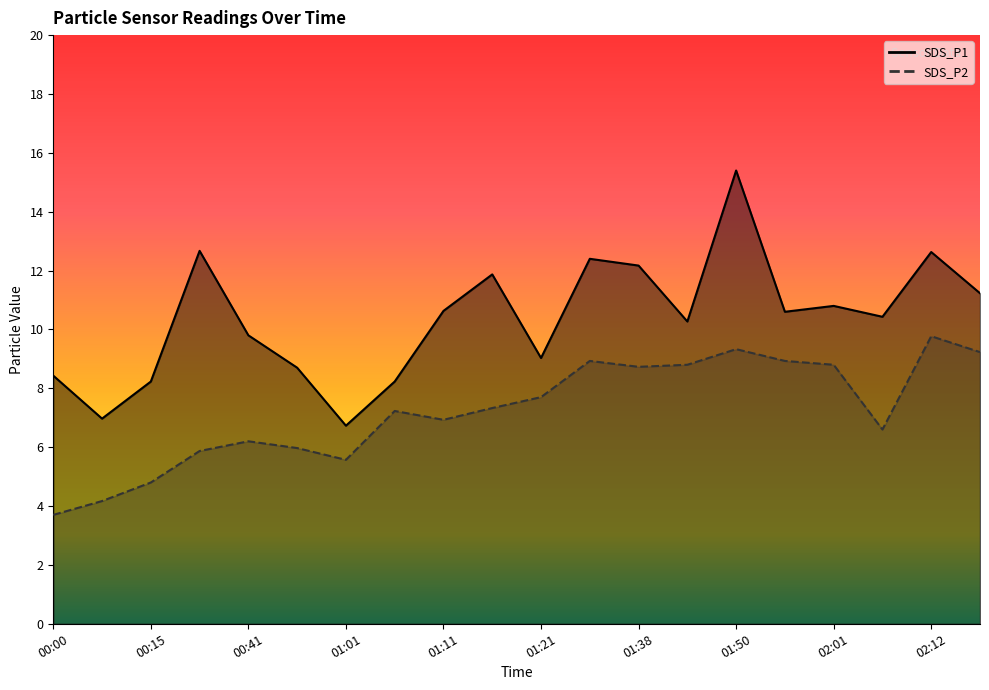

What is the difference between the SDS_P1 values at 01:33 and 01:50?

3.0